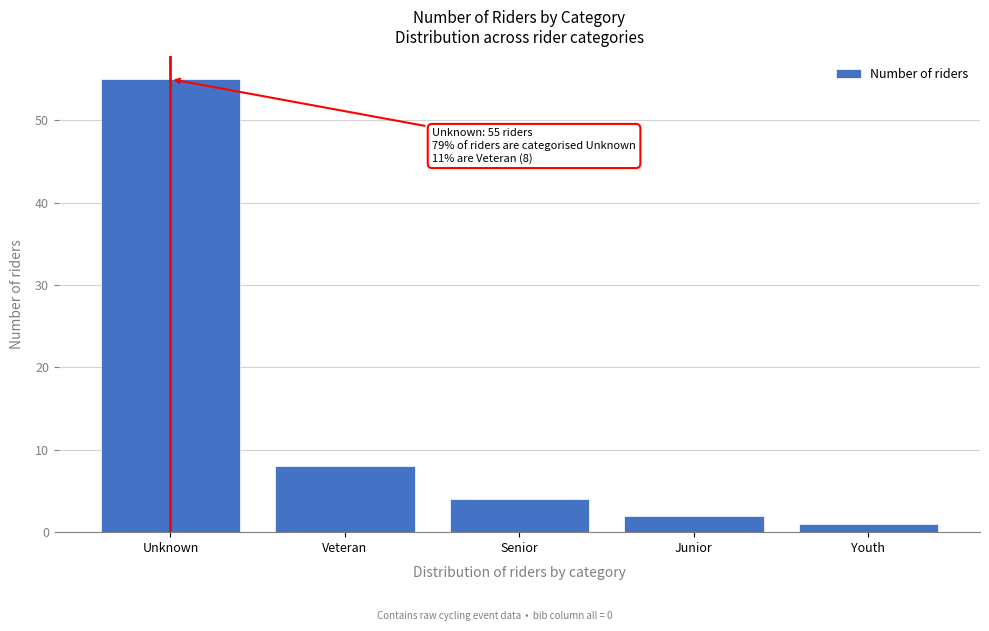

Reading right to left, list all the values displayed in this chart.

1	2	4	8	55